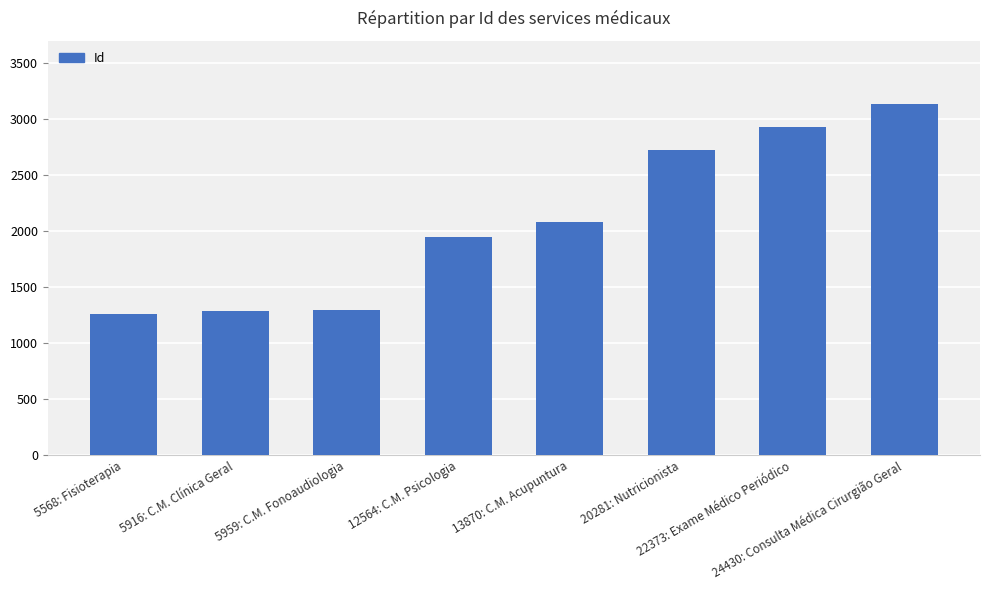

Are the bars grouped side by side (vs. stacked)?

No